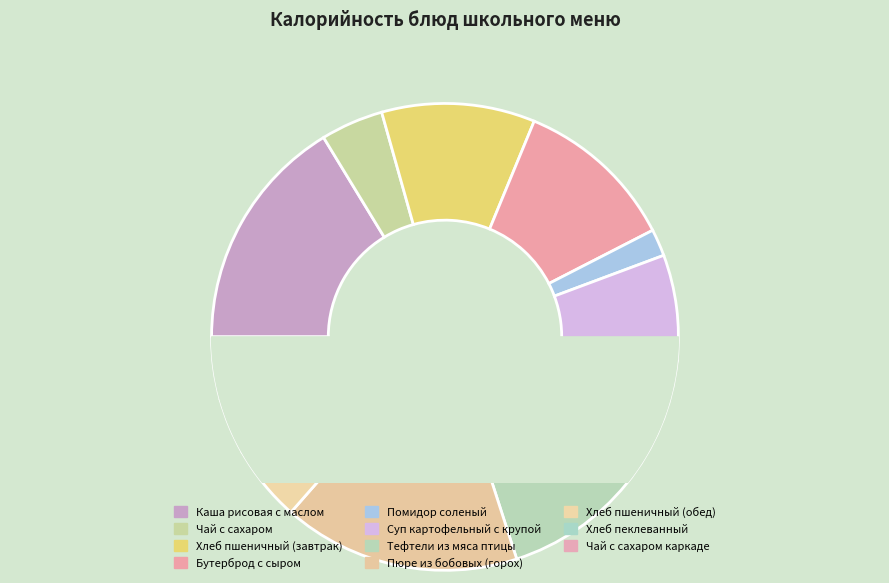

How many slices are in this pie chart?

11